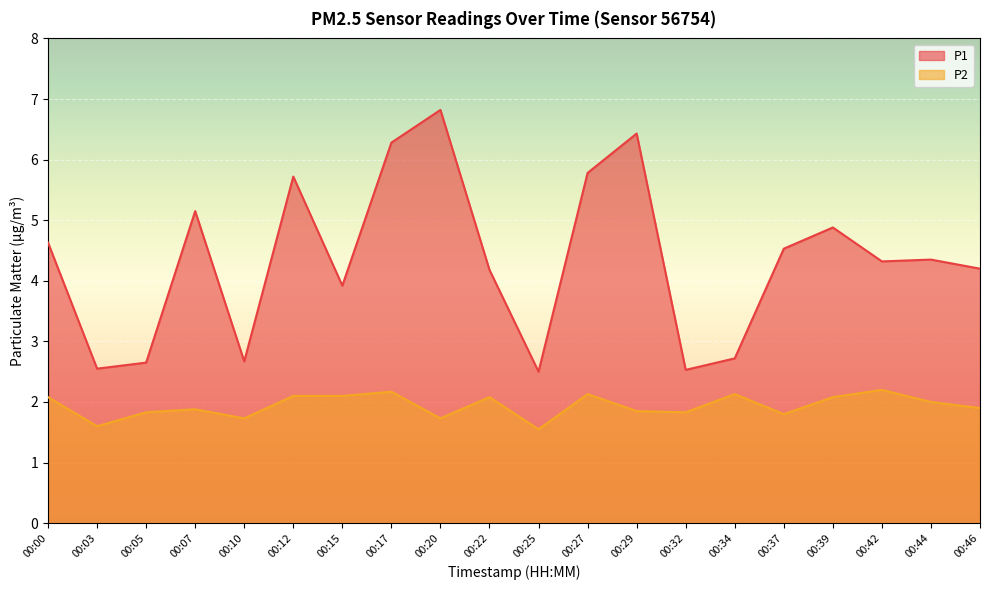

How many values in the P2 series are below 2?

10